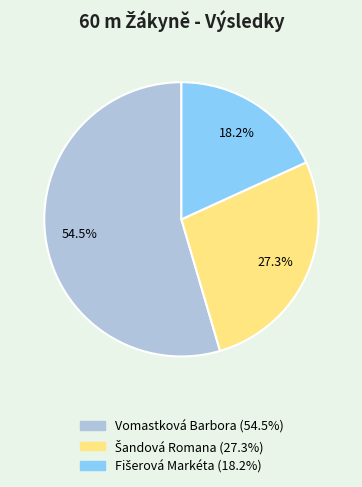

The Vomastková Barbora slice represents 8% of the pie. True or false?

False